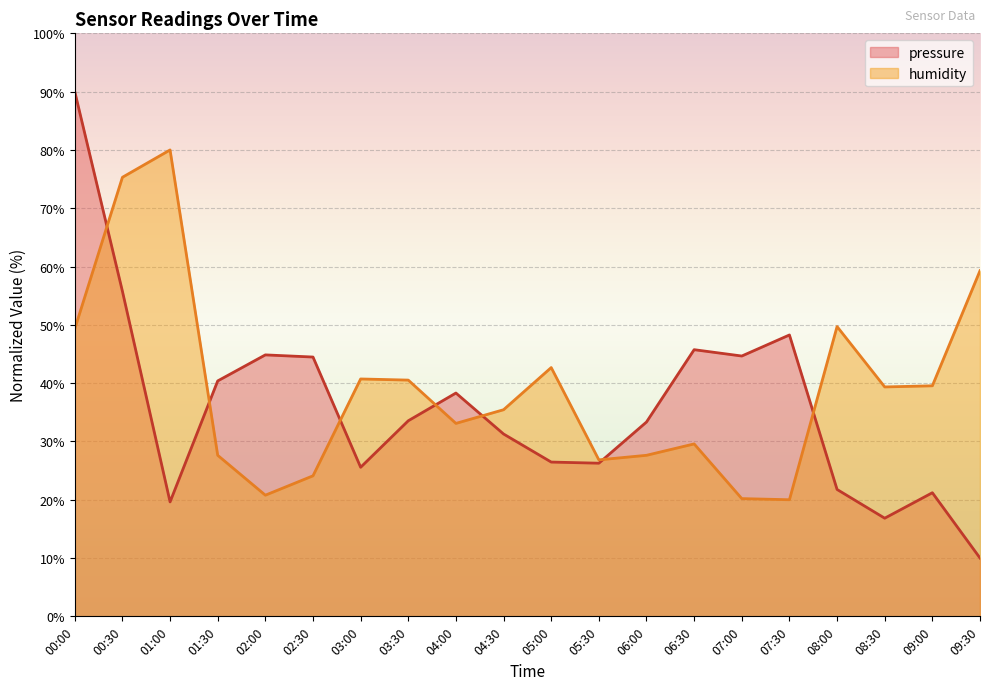

Between 00:00 and 08:00, which is larger?

00:00